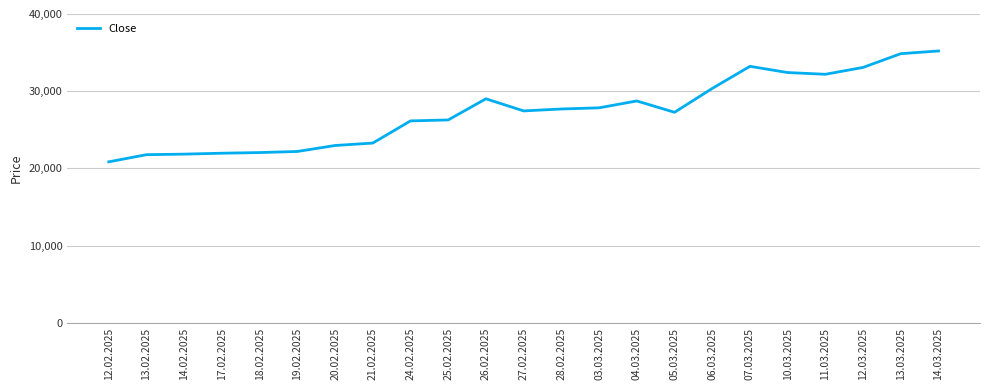

What position from the left is 14.03.2025?

23